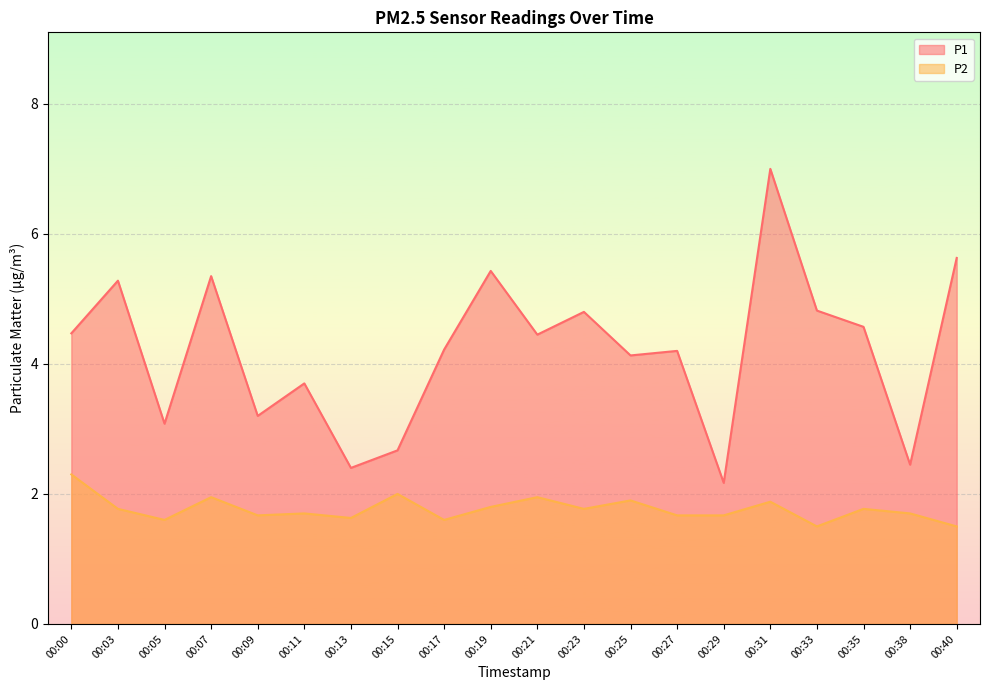

True or false: P2 and P1 cross at least once.

False